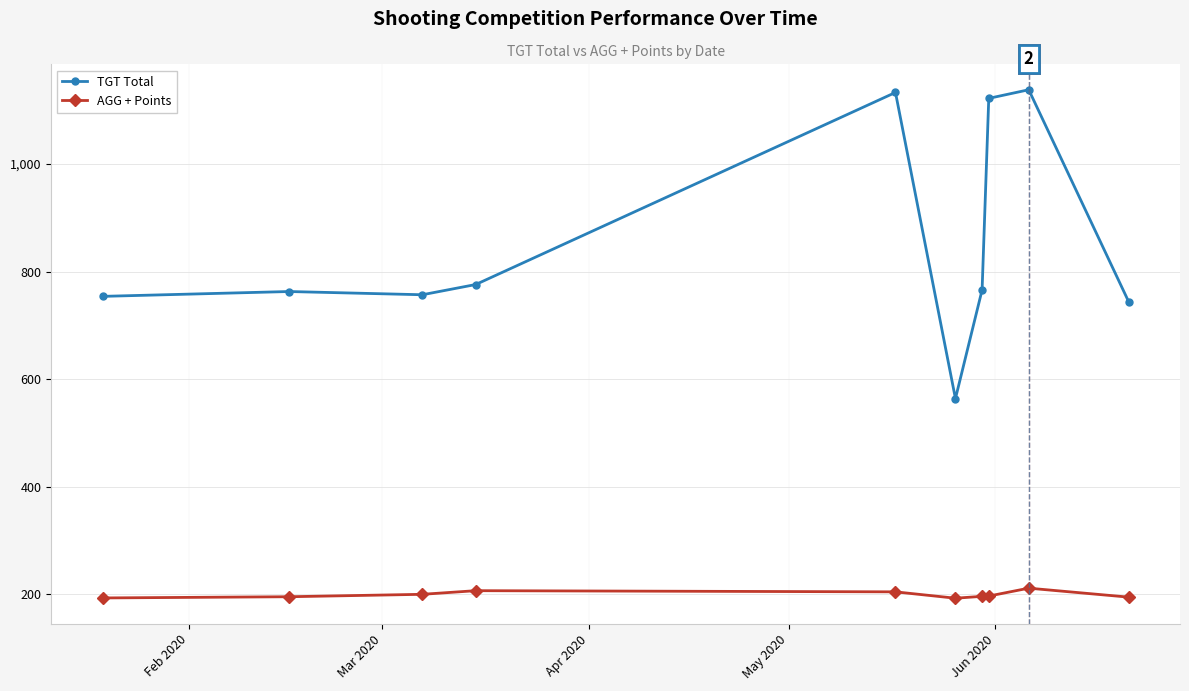

True or false: TGT Total and AGG + Points intersect in this chart.

False